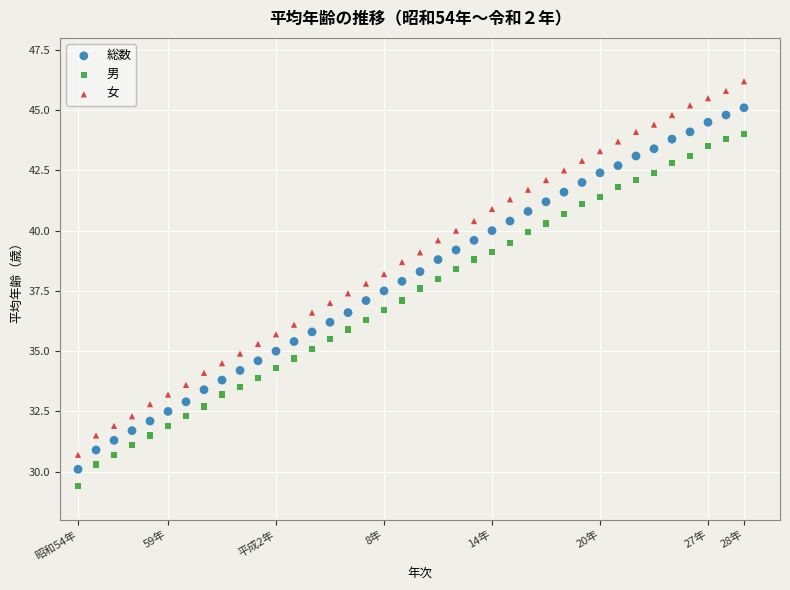

What are all the series names shown in the legend?

総数, 男, 女